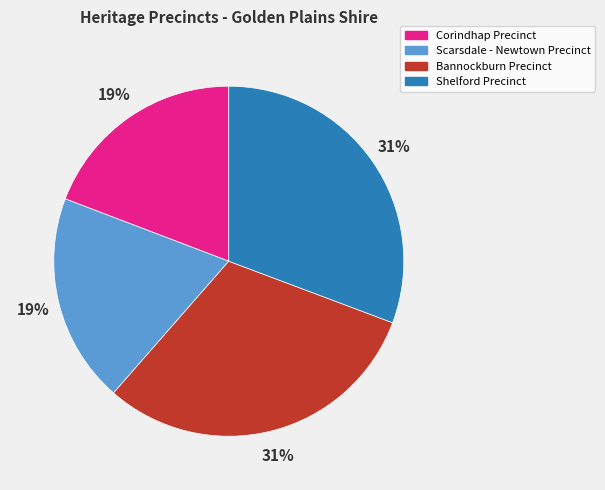

What percentage is the Scarsdale - Newtown Precinct slice, to the nearest percent?

19%